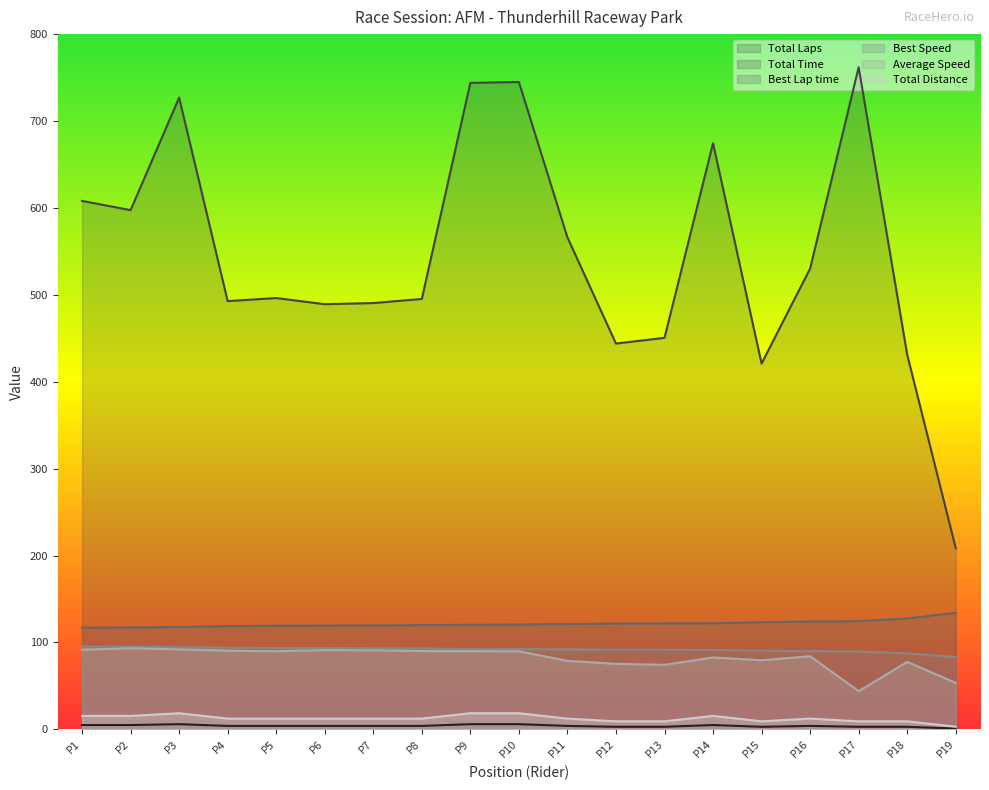

What is the value of the Best Lap time point at the 6th from the left?

119.4